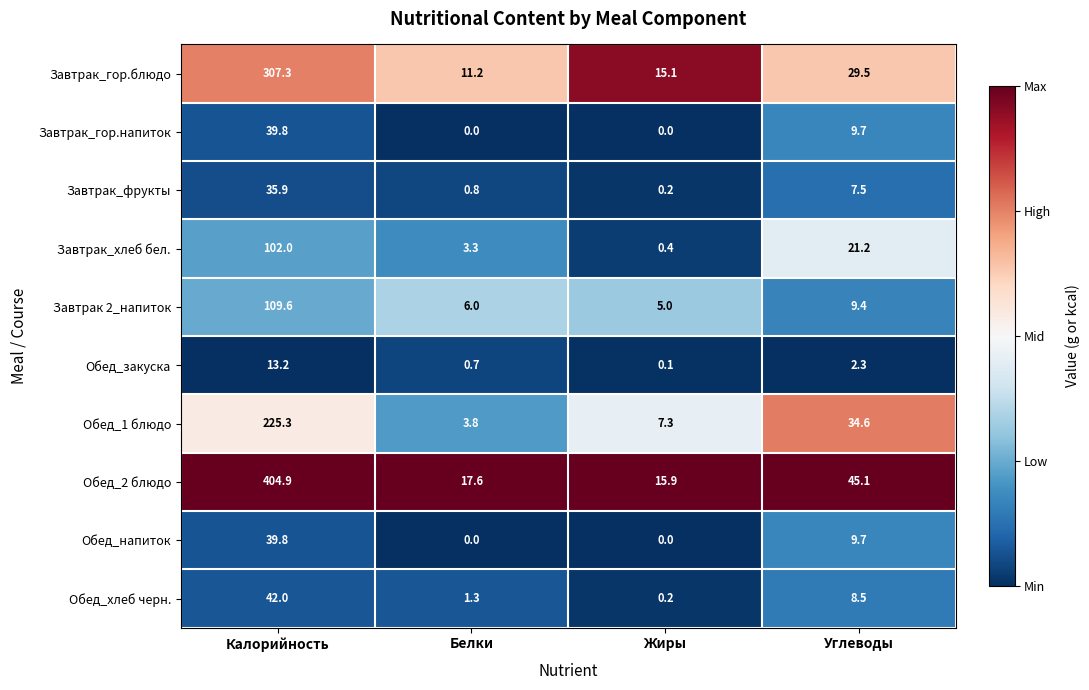

What is the sum of the Обед_2 блюдо values at Белки and Калорийность?

422.5